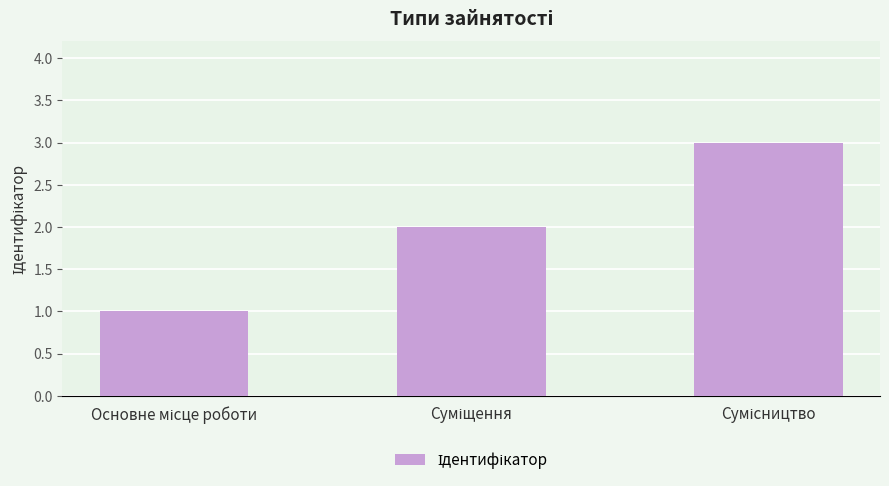

What is the greatest value displayed?

3